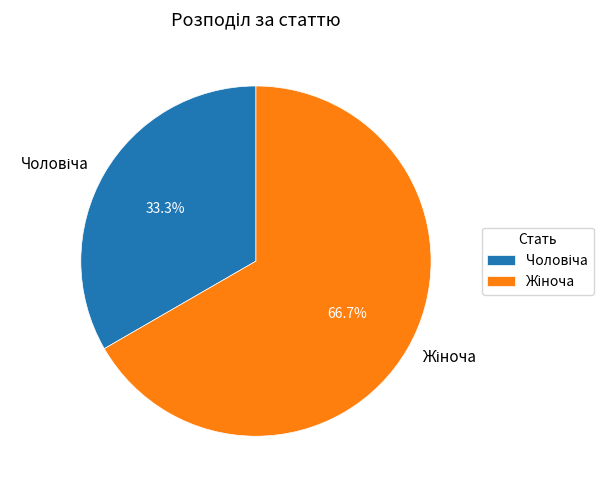

Is there a majority slice in this chart?

Yes